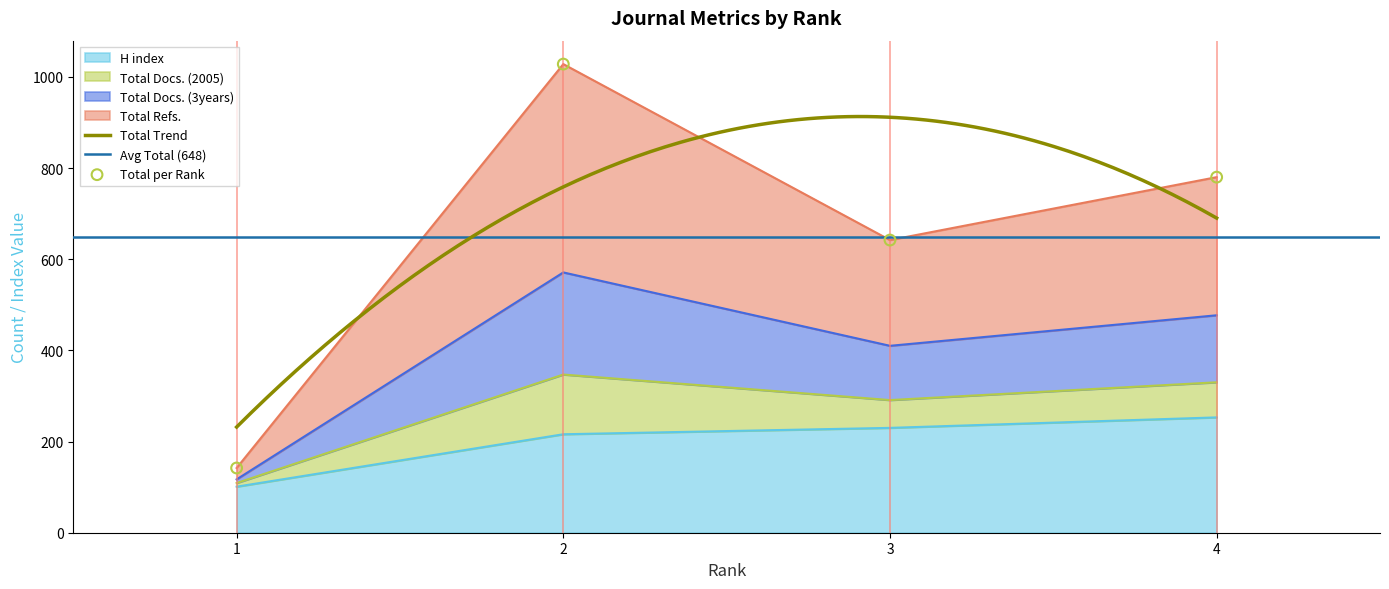

What is the minimum value for H index?

101